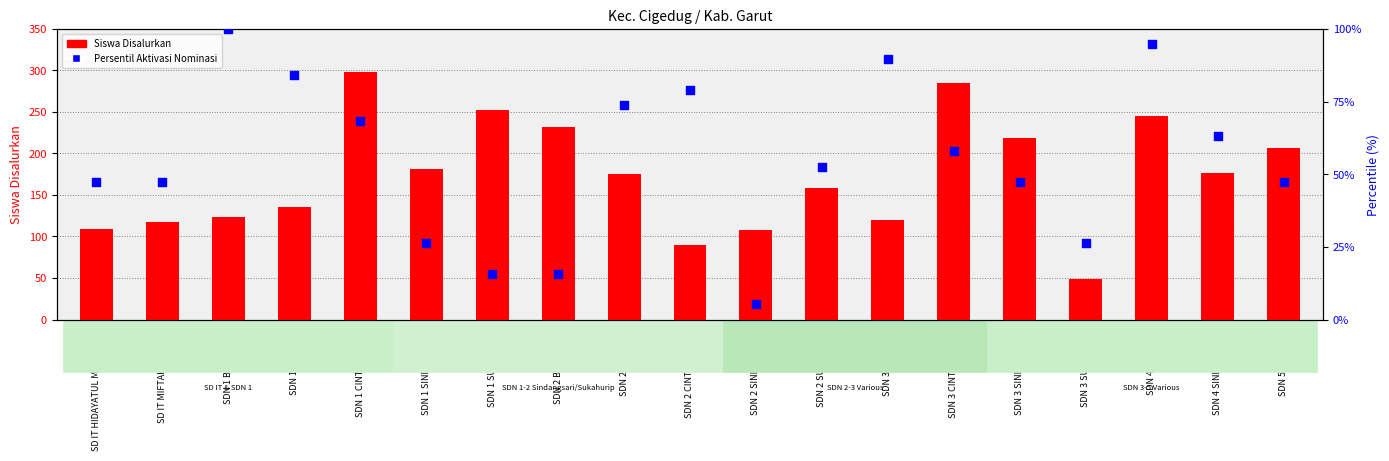

What are all the series names shown in the legend?

Siswa Disalurkan, Persentil Aktivasi Nominasi